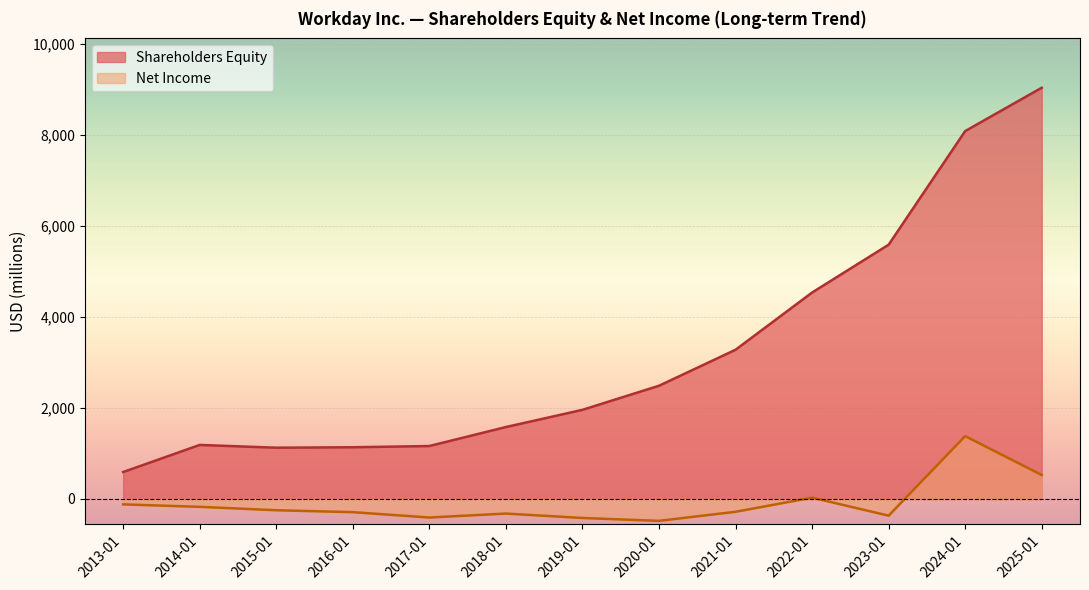

True or false: Net Income has a value of -481 at 2020-01.

True